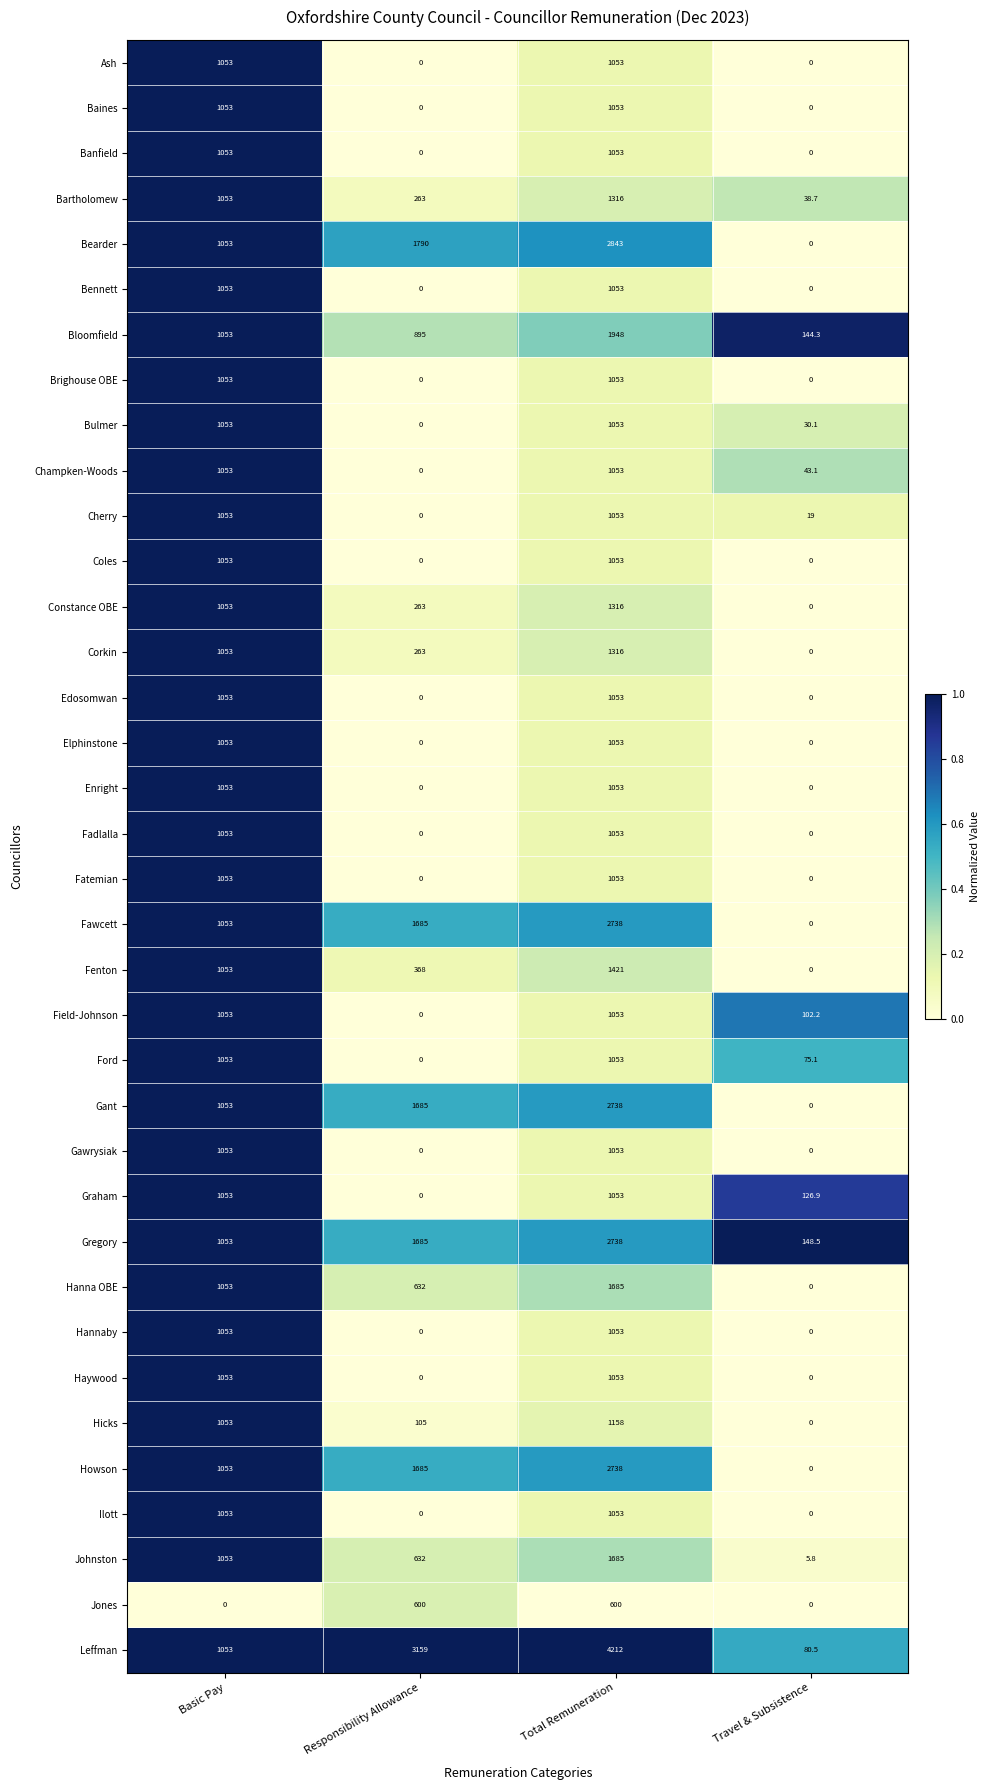

What is the spread (max minus min) of values at Total Remuneration?

3612.0